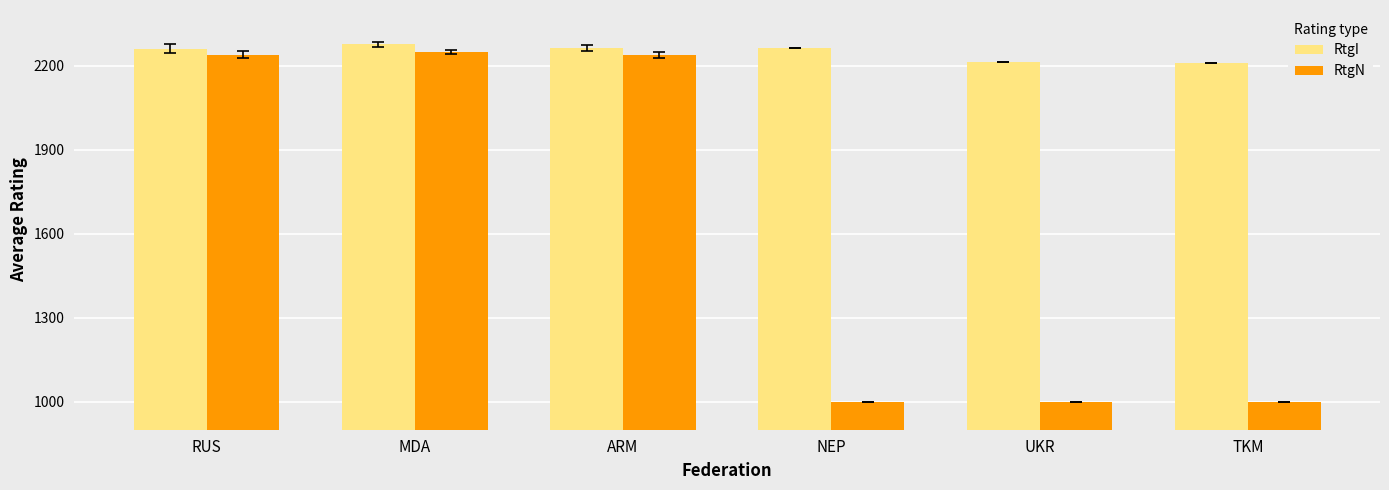

What is the label of the 6th bar from the left?

TKM